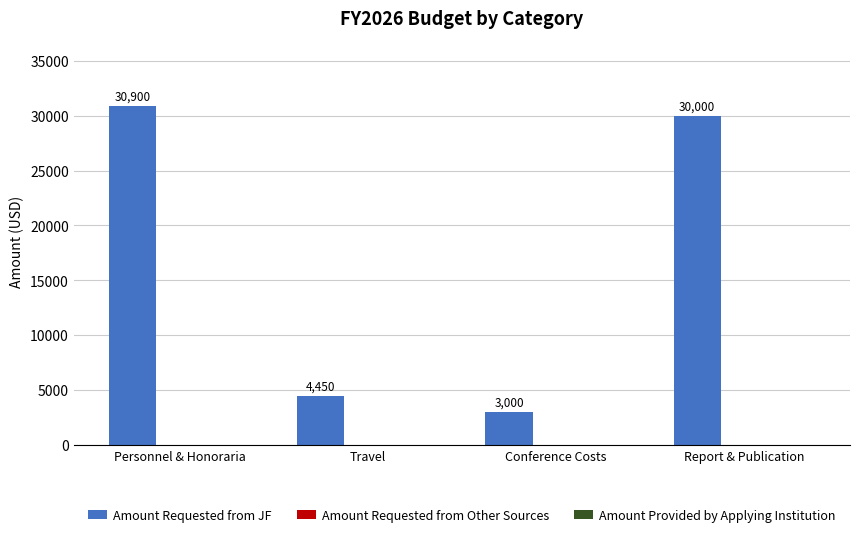

What is the change in value from Personnel & Honoraria to Conference Costs?

-27900